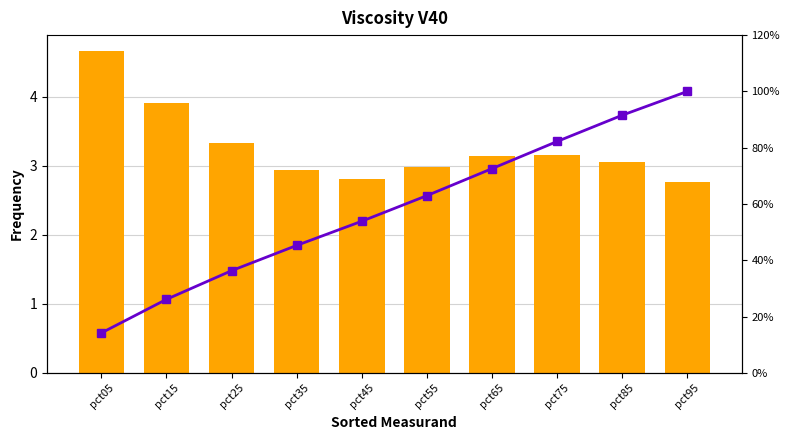

What is the spread (max minus min) of values at pct95?

97.2